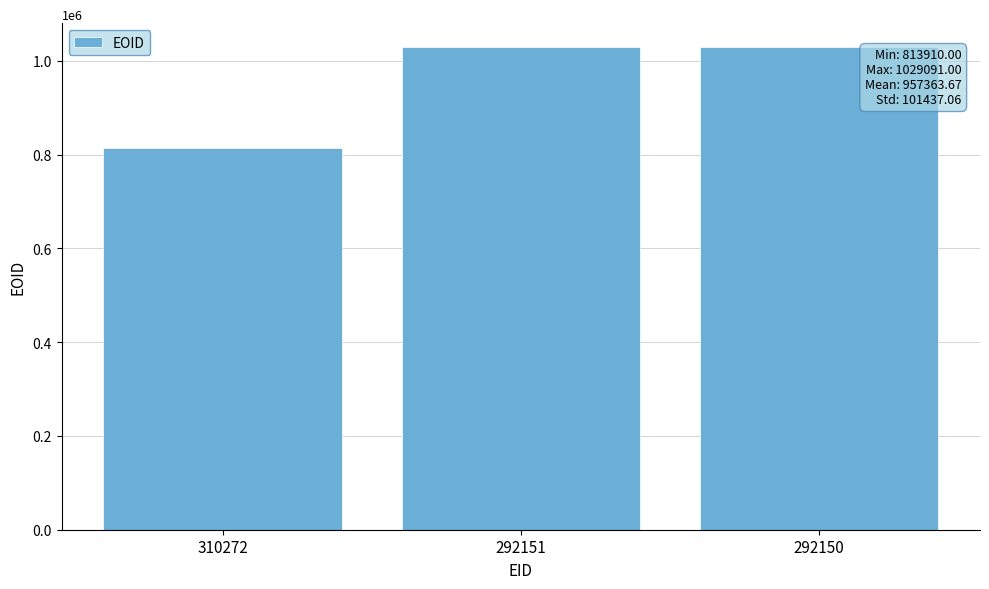

What is the sum of all values?

2872091